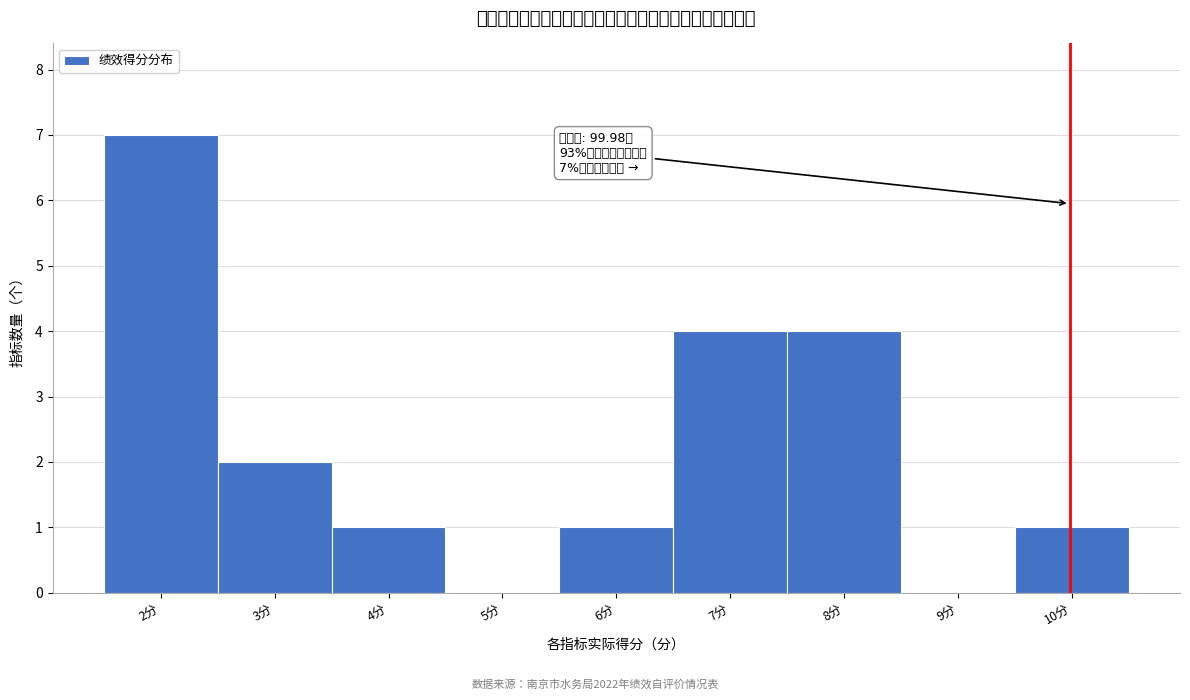

Which range on the x-axis has the tallest bar?

1.5 to 2.5